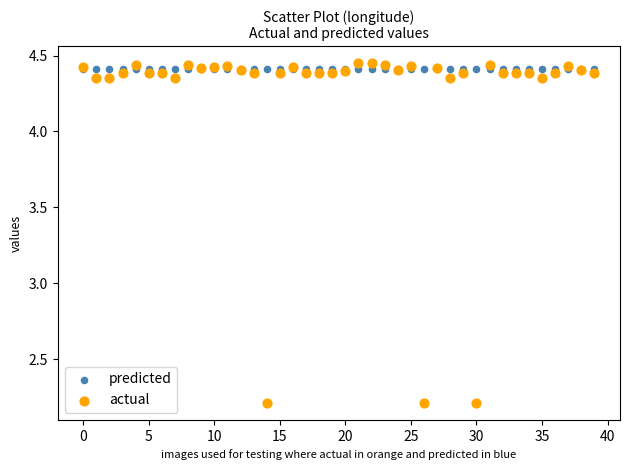

What are all the series names shown in the legend?

predicted, actual